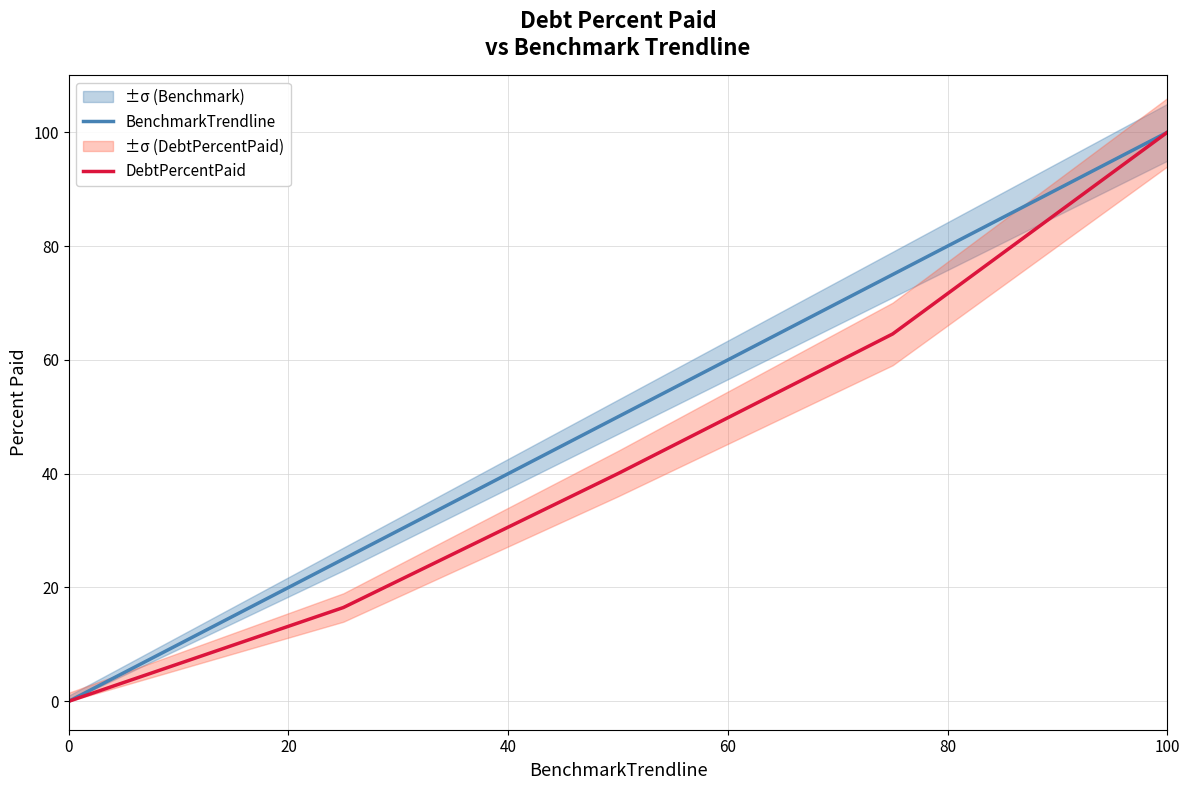

True or false: BenchmarkTrendline has a value of 100.0 at 100.

True